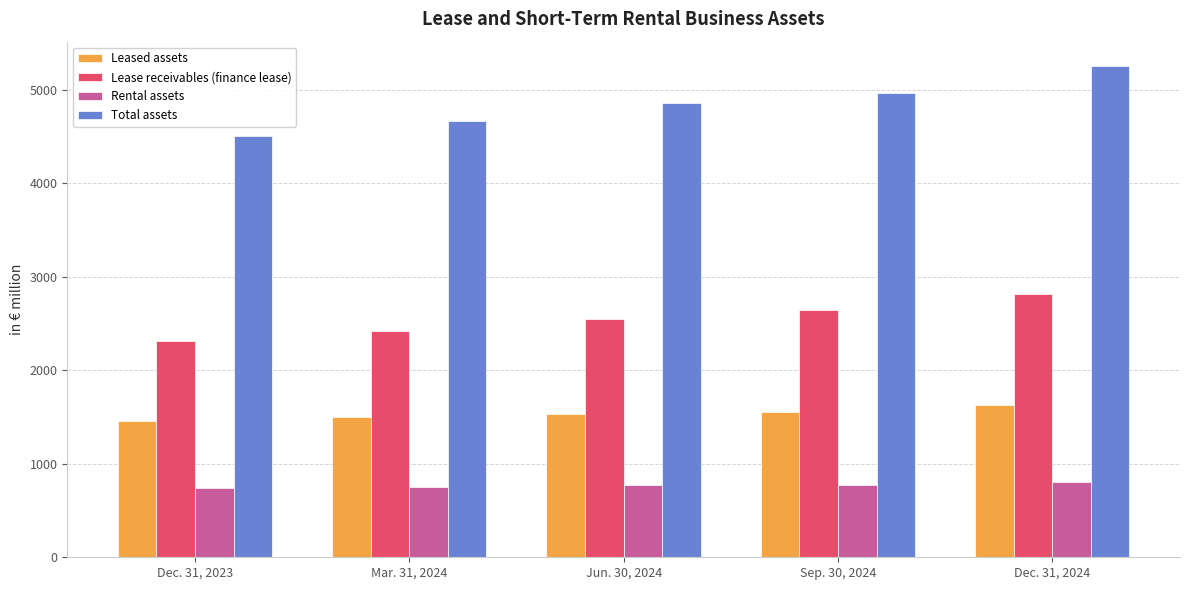

The value of Leased assets at Dec. 31, 2024 is 1631.5. True or false?

True